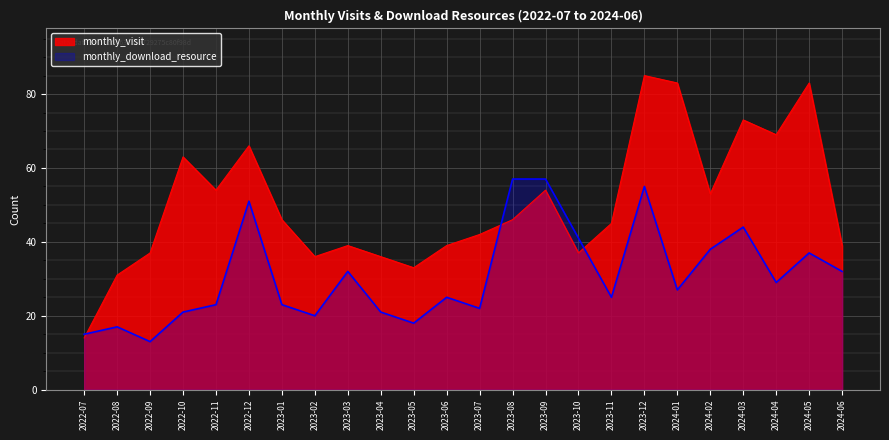

Where is the first local minimum for monthly_download_resource?

2022-09